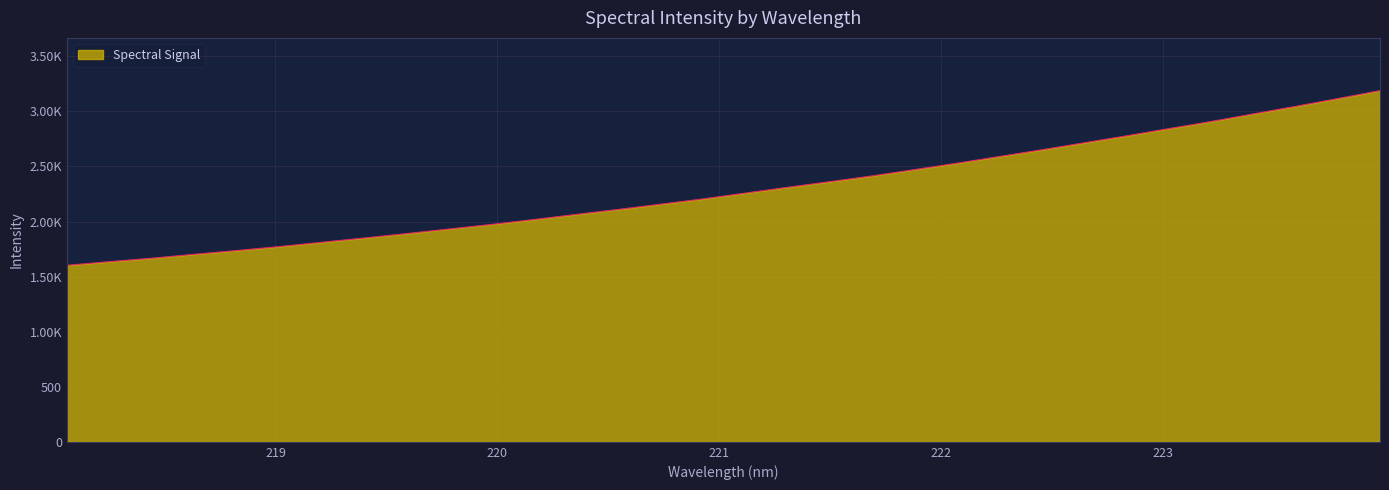

Reading left to right, extract all data points from this chart.

218.0596=1603.0	218.2508=1635.7	218.442=1667.2	218.6332=1702.9	218.8244=1736.7	219.0156=1772.6	219.2067=1811.3	219.3979=1850.5	219.589=1890.3	219.7801=1931.9	219.9712=1973.5	220.1623=2017.7	220.3533=2064.3	220.5444=2109.8	220.7354=2157.6	220.9264=2205.4	221.1174=2258.2	221.3083=2310.9	221.4993=2362.1	221.6902=2414.5	221.8812=2471.7	222.0721=2529.6	222.263=2590.5	222.4538=2651.1	222.6447=2714.5	222.8355=2777.8	223.0264=2843.3	223.2172=2907.9	223.408=2977.1	223.5987=3045.8	223.7895=3116.4	223.9802=3188.9